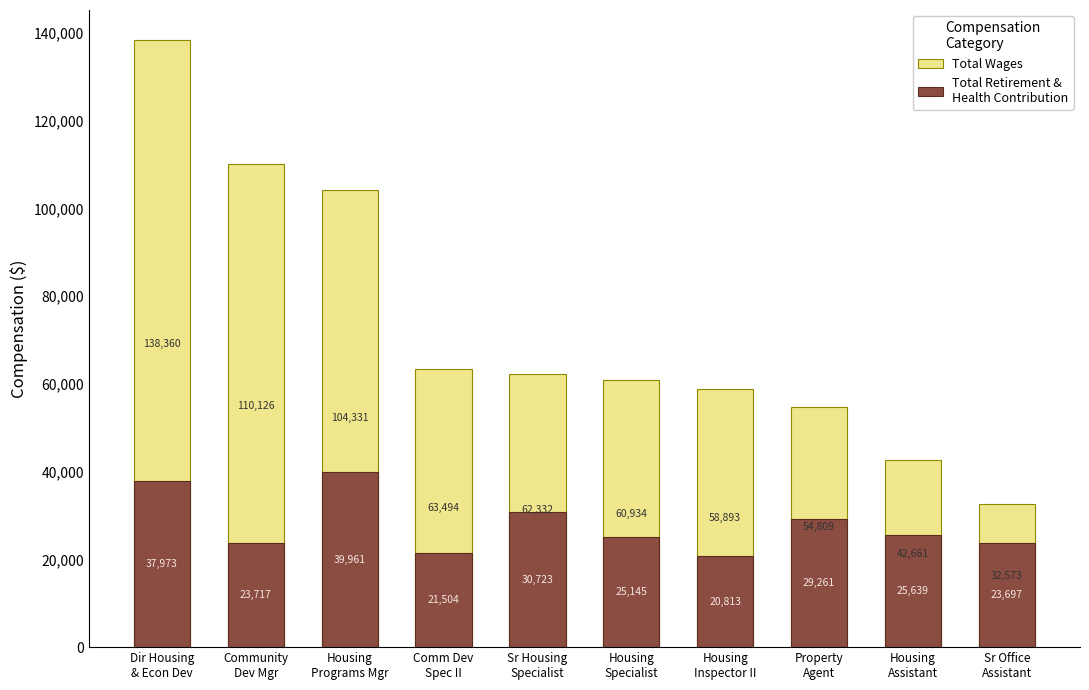

Which series has the largest total across all categories?

Total Wages